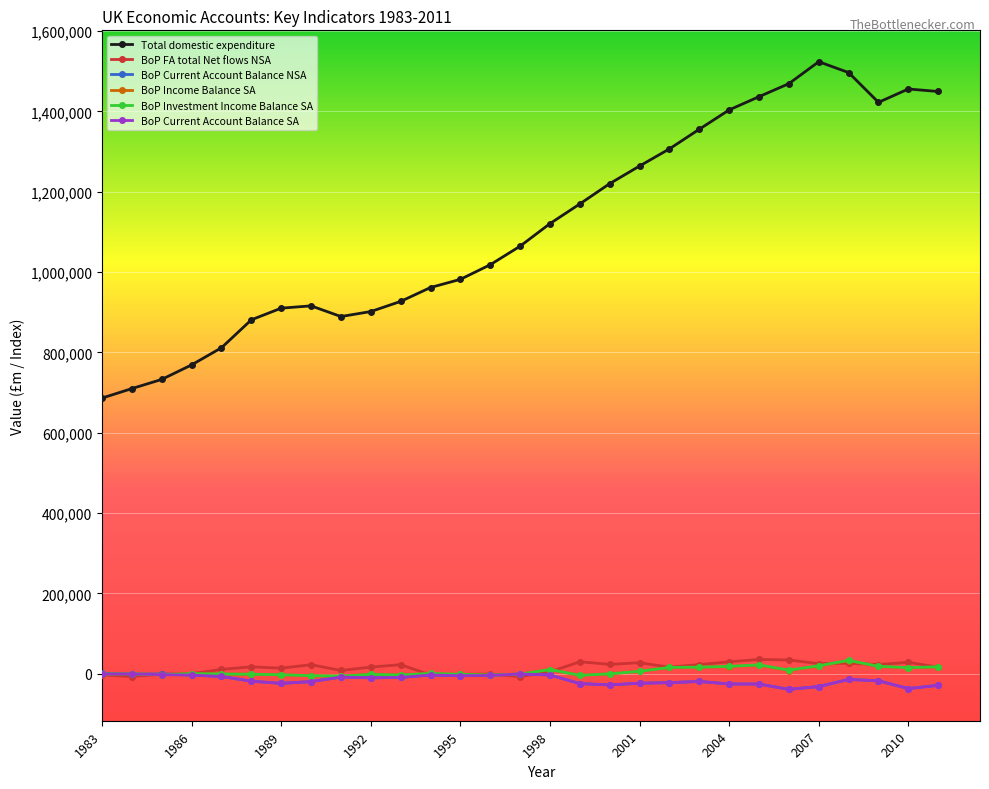

How many data points in BoP Income Balance SA are less than -297?

14